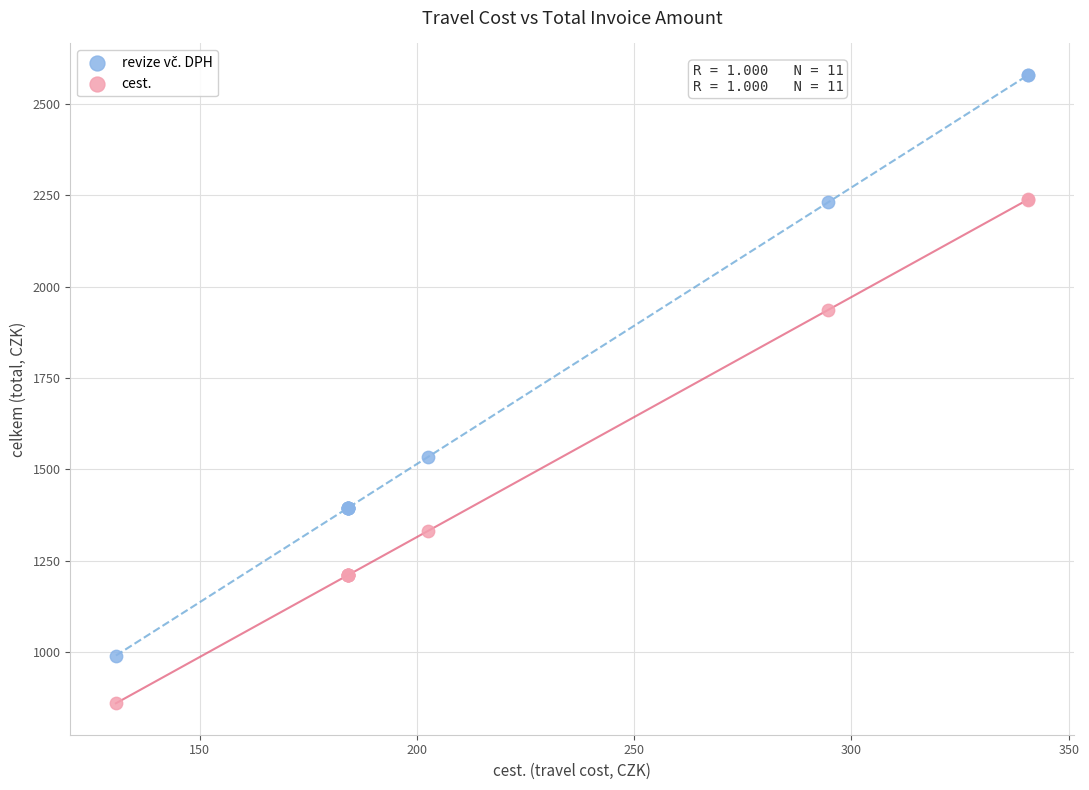

Which series contains the lowest Y value?

cest.